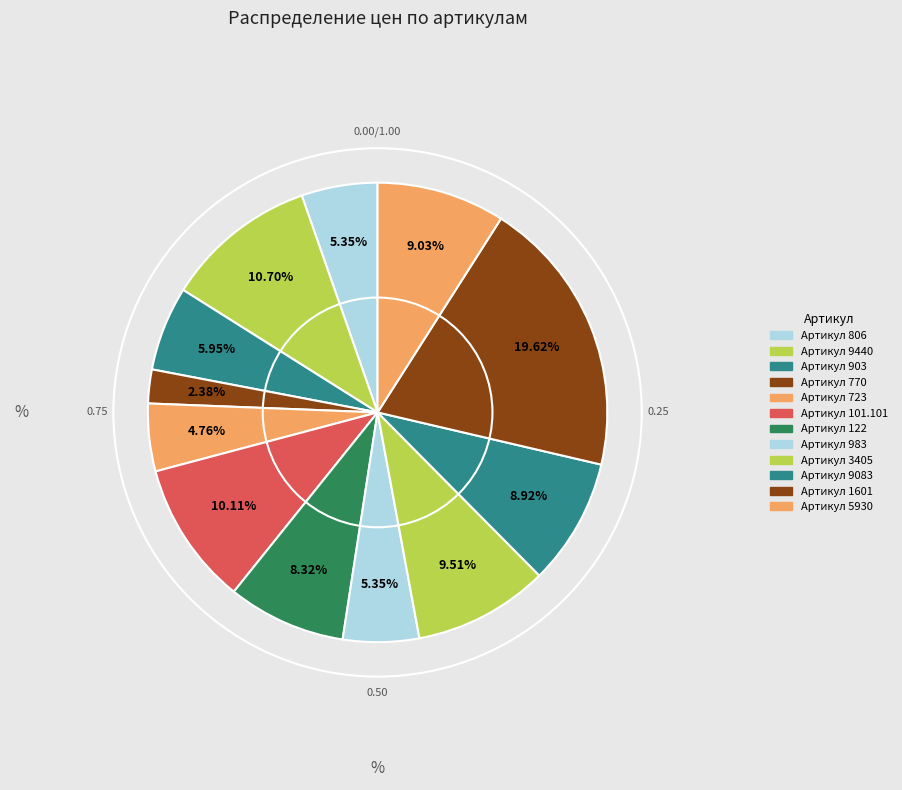

Is it true that Артикул 983 is 1% of the pie?

False